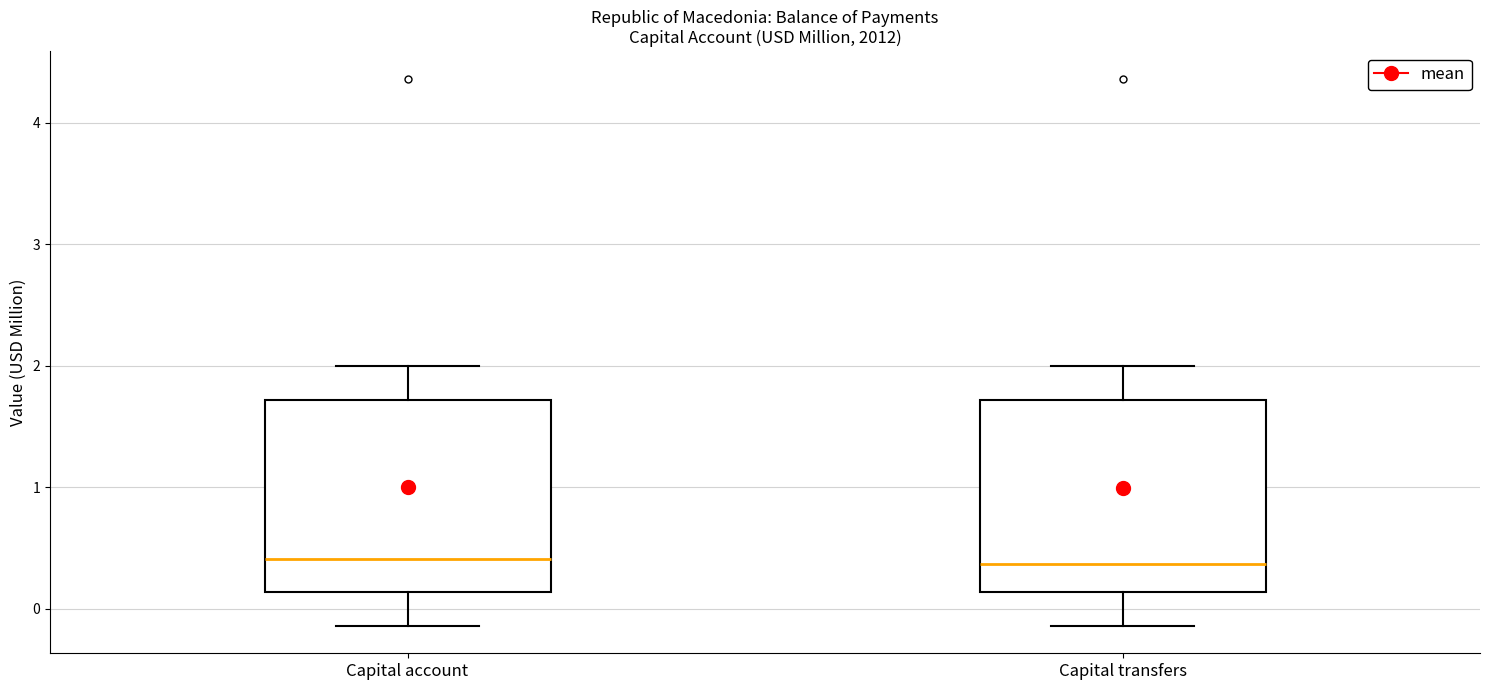

Where does the median line of the box for Capital account sit on the y-axis? The values are not printed on the chart, so give them approximately, as read against the axis.

0.4